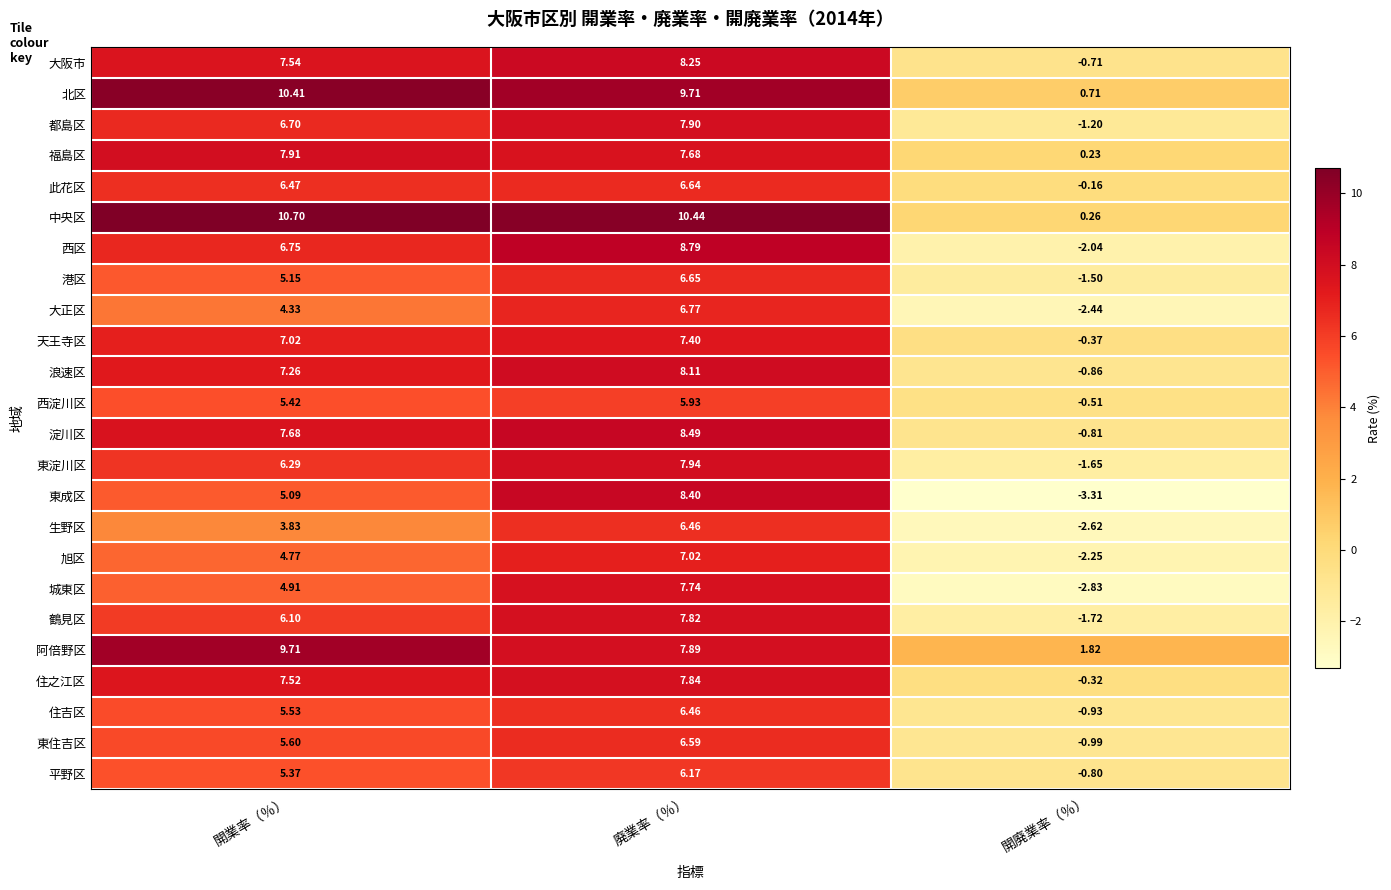

At which category is the sum across all series the highest?

廃業率（％）